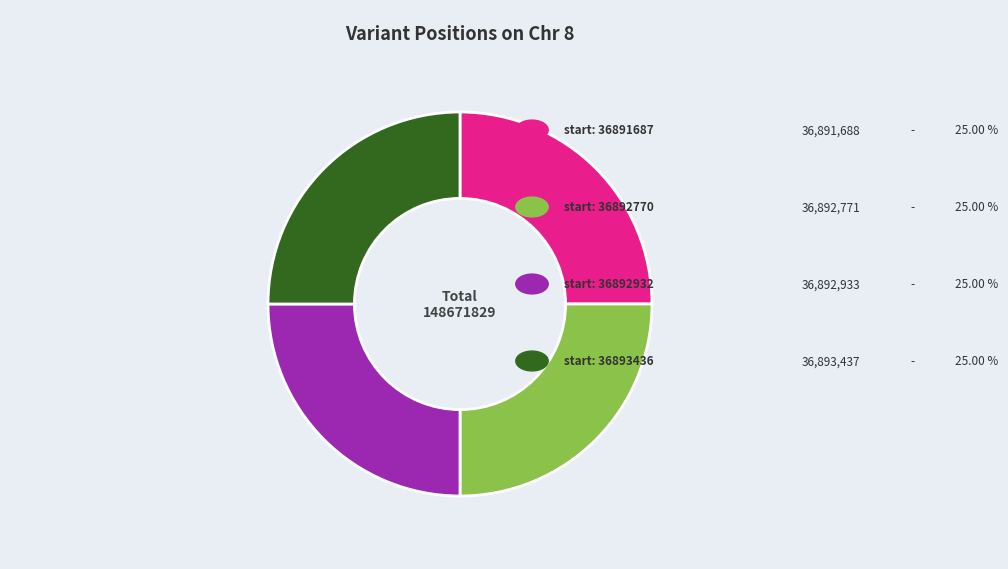

Is there a majority slice in this chart?

No